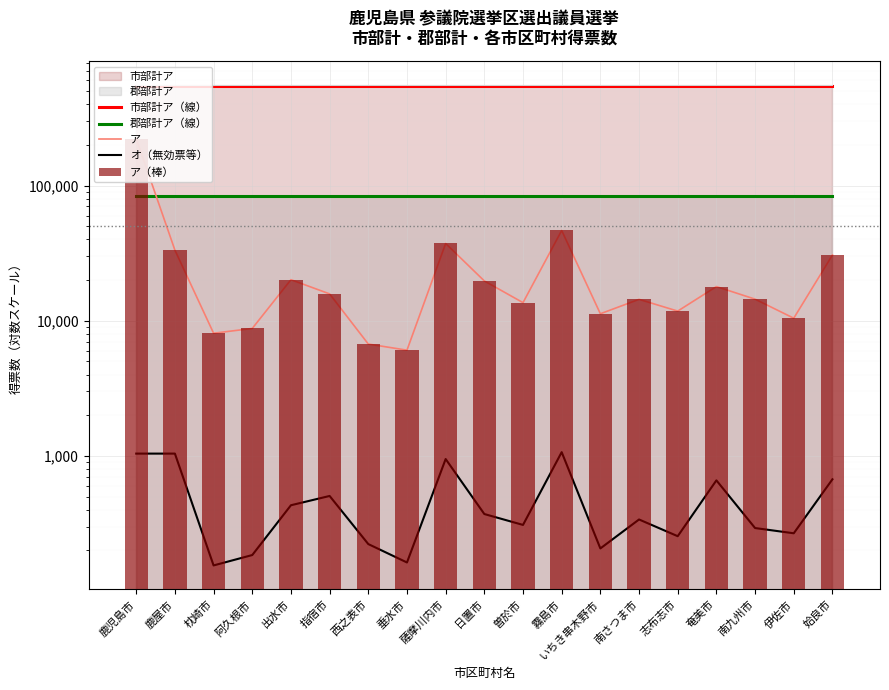

What is the lowest value of the オ（無効票等） series?

155